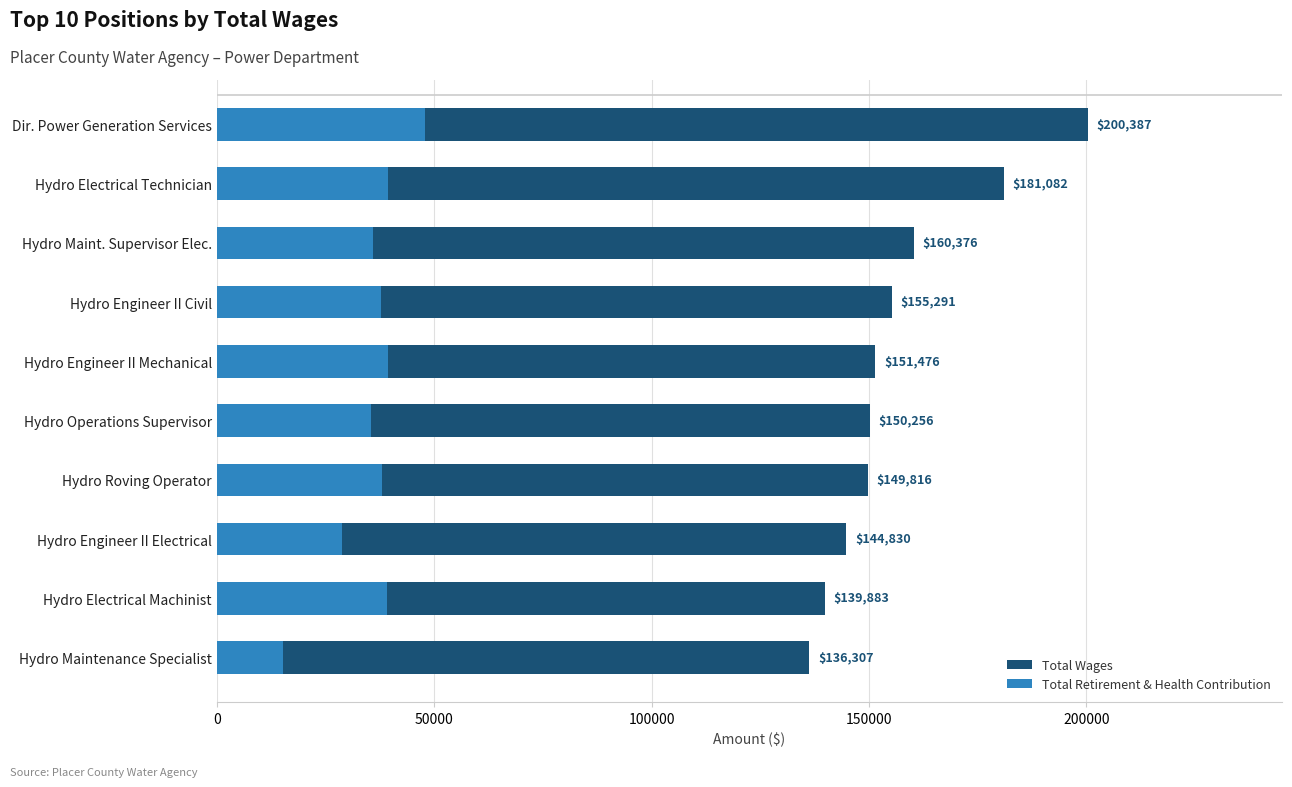

How many values in the Total Wages series exceed 151476?

4